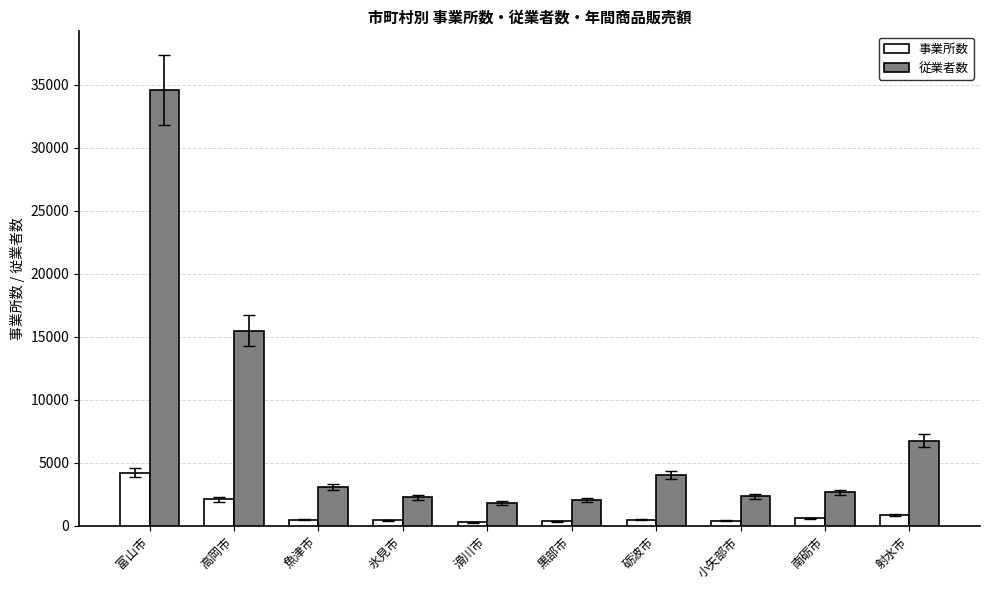

At which category is the sum across all series the highest?

富山市